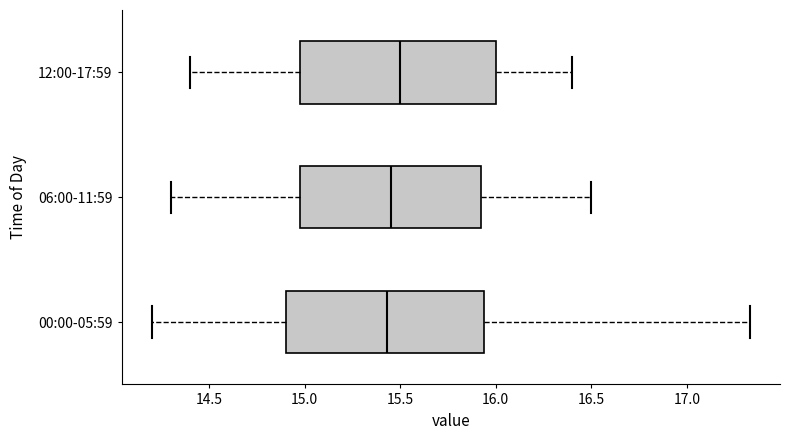

Where does the right whisker of the box for 12:00-17:59 end on the x-axis? The values are not printed on the chart, so give them approximately, as read against the axis.

16.40